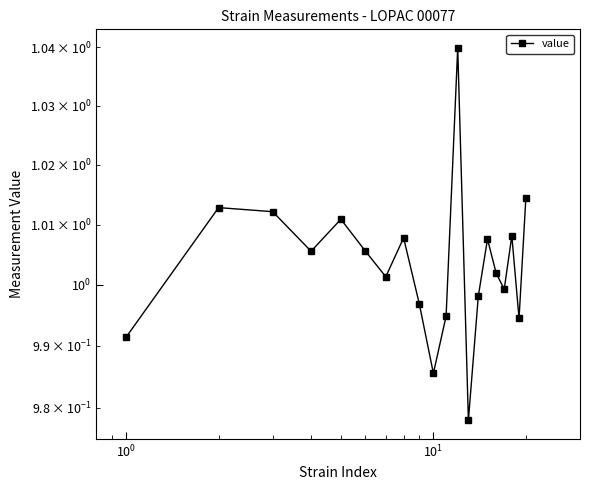

What is the average value?

1.0